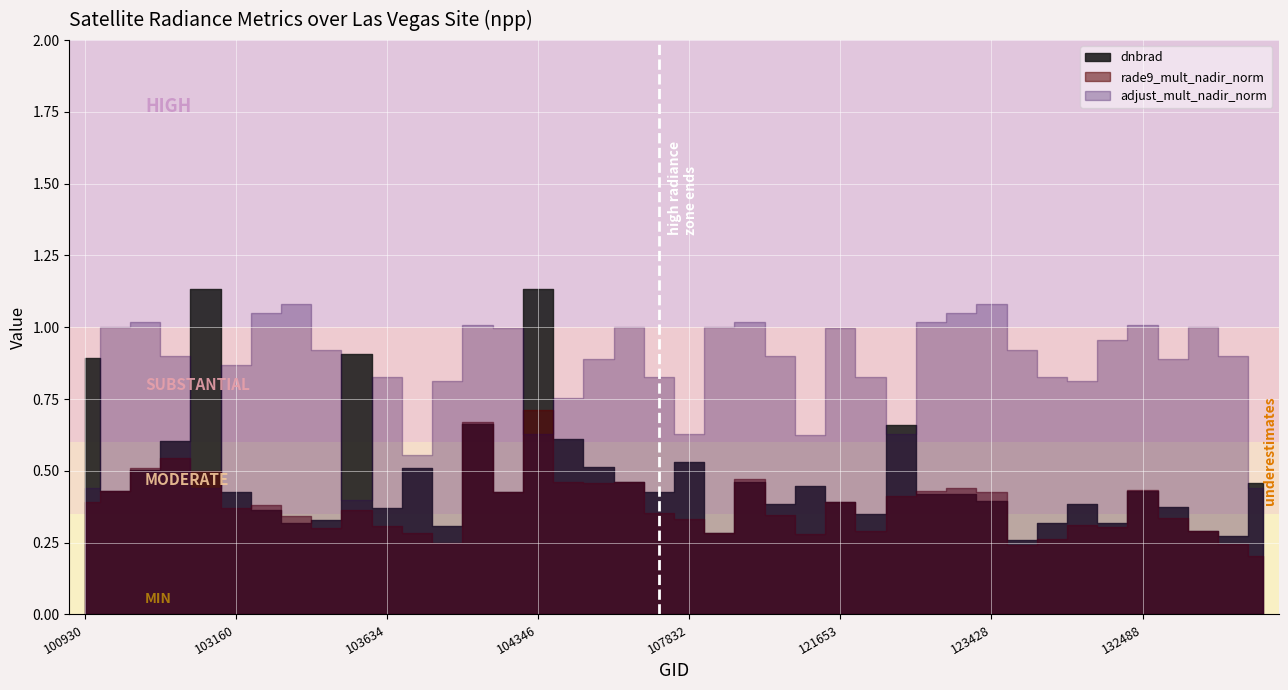

What are all the series names shown in the legend?

dnbrad, rade9_mult_nadir_norm, adjust_mult_nadir_norm